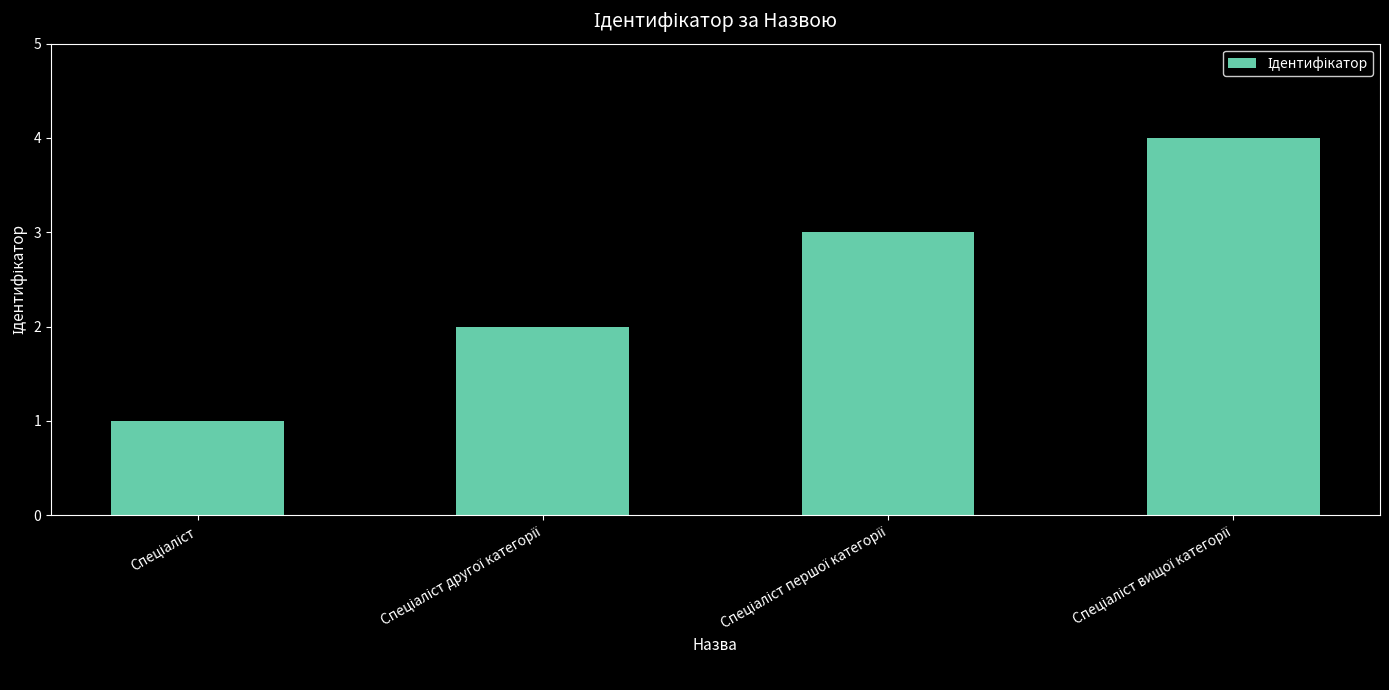

What is the difference between the maximum and minimum values?

3